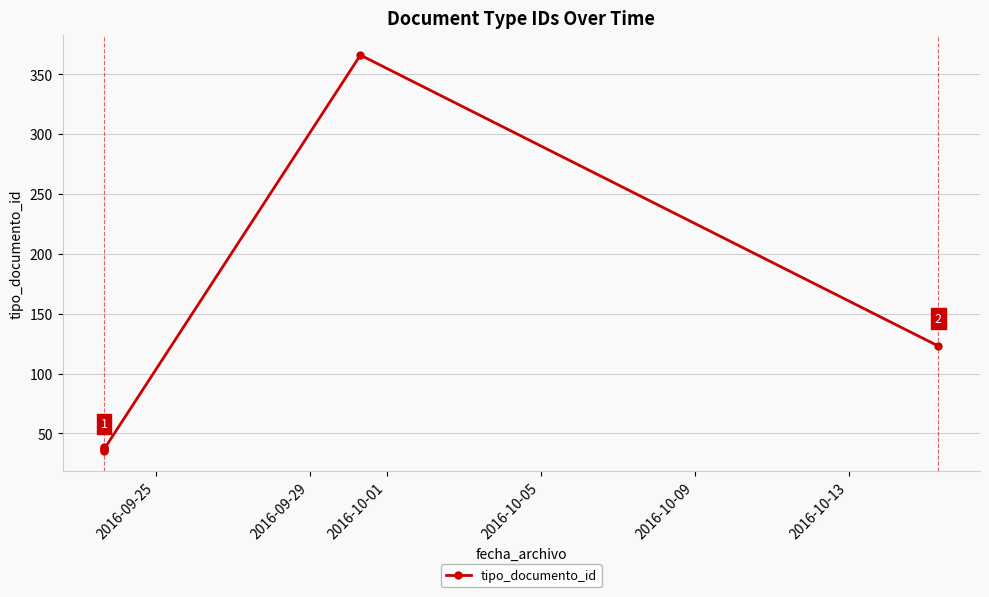

Count the number of values greater than 38.

3